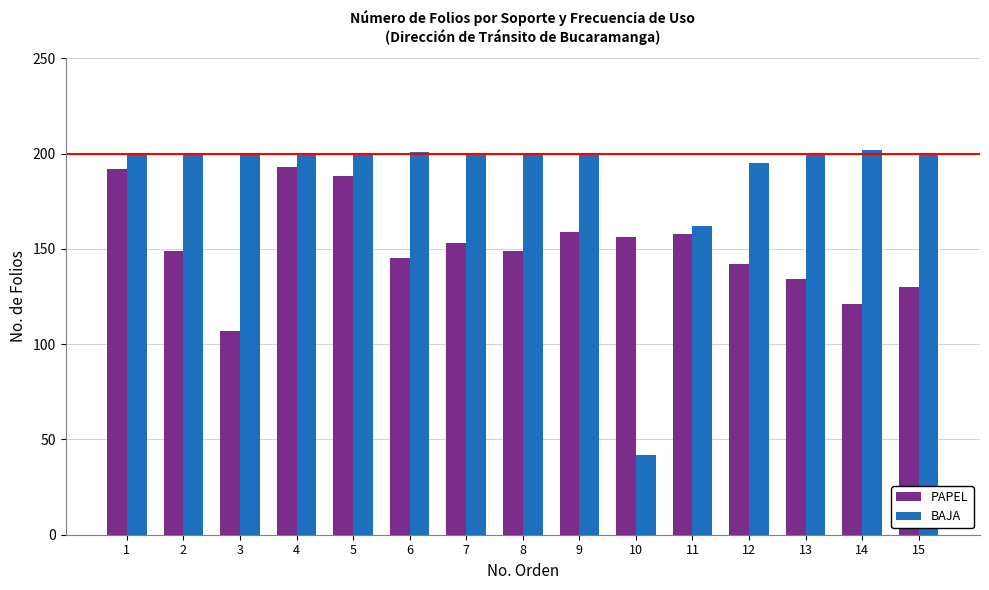

How many values in the BAJA series are below 200?

3